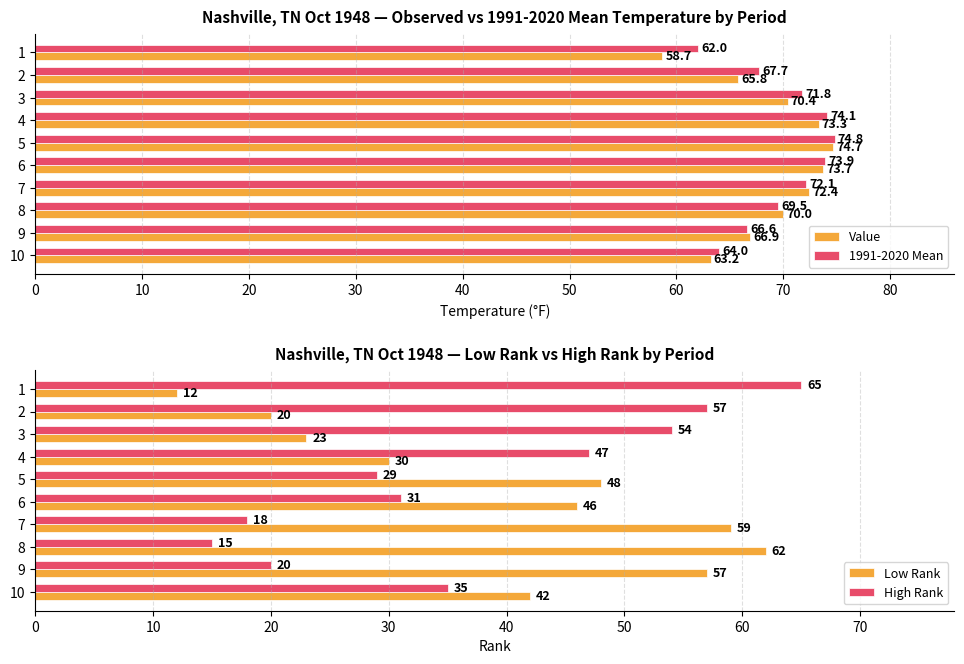

Is the value of 1991-2020 Mean at 1 greater than the value of Value at 3?

No